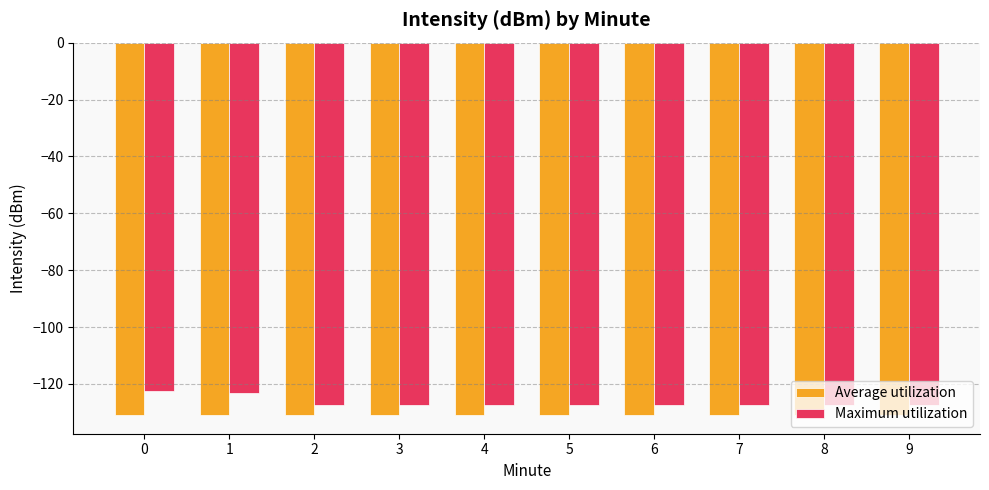

What are all the series names shown in the legend?

Average utilization, Maximum utilization